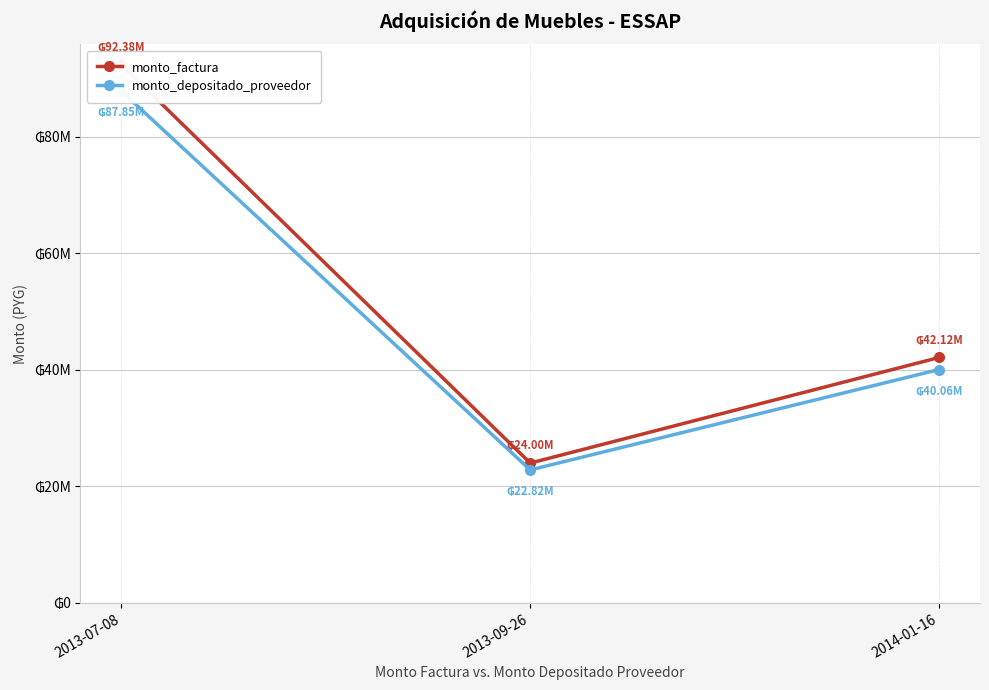

What is the smallest value displayed?

22823564